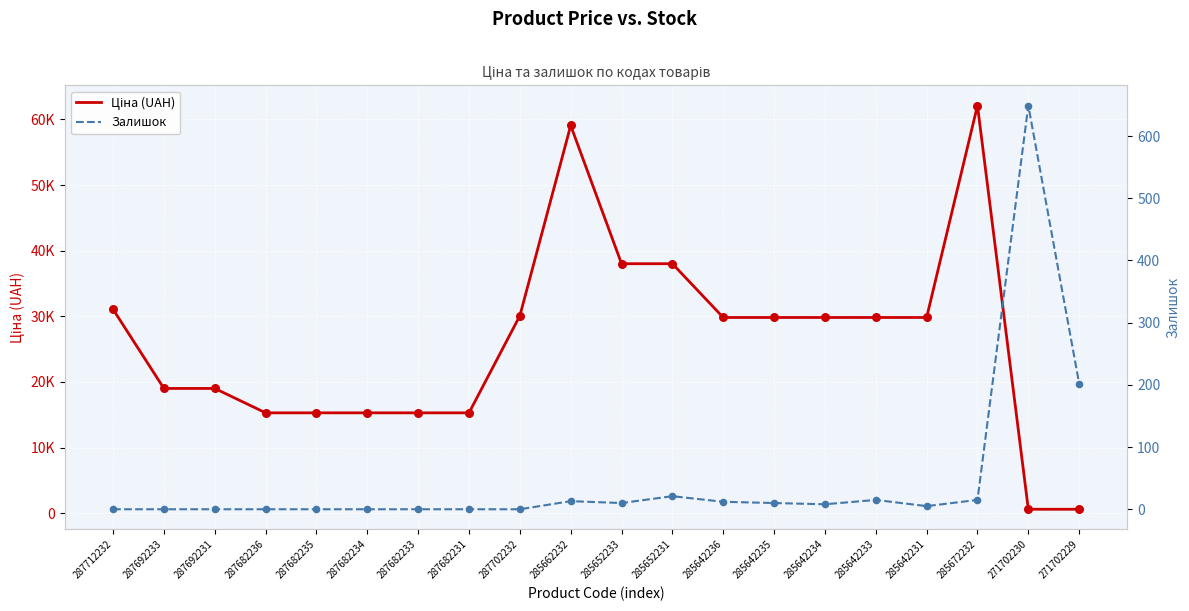

What are all the series names shown in the legend?

Ціна (UAH), Залишок